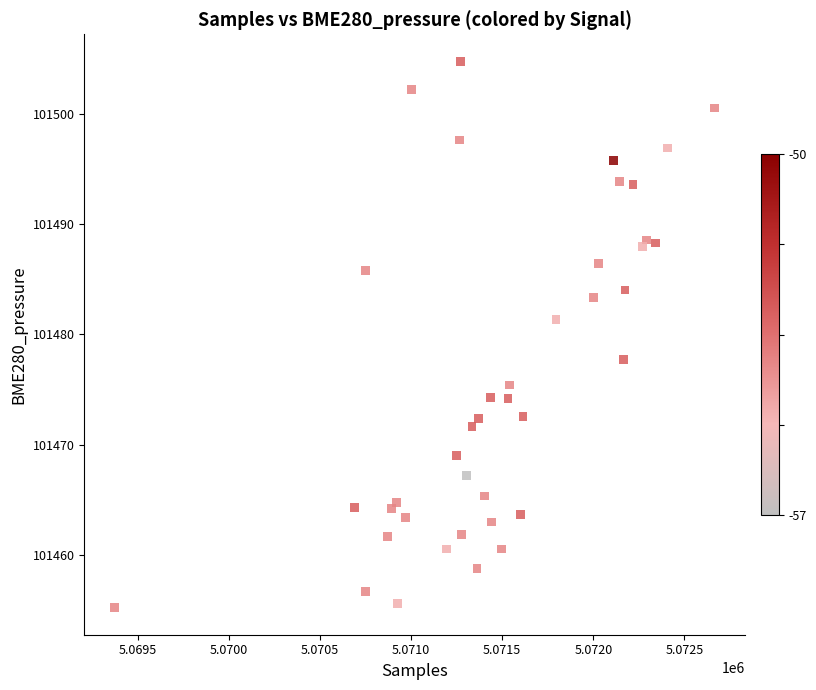

What Y value in the scatter plot is closest to 101479?

101477.8